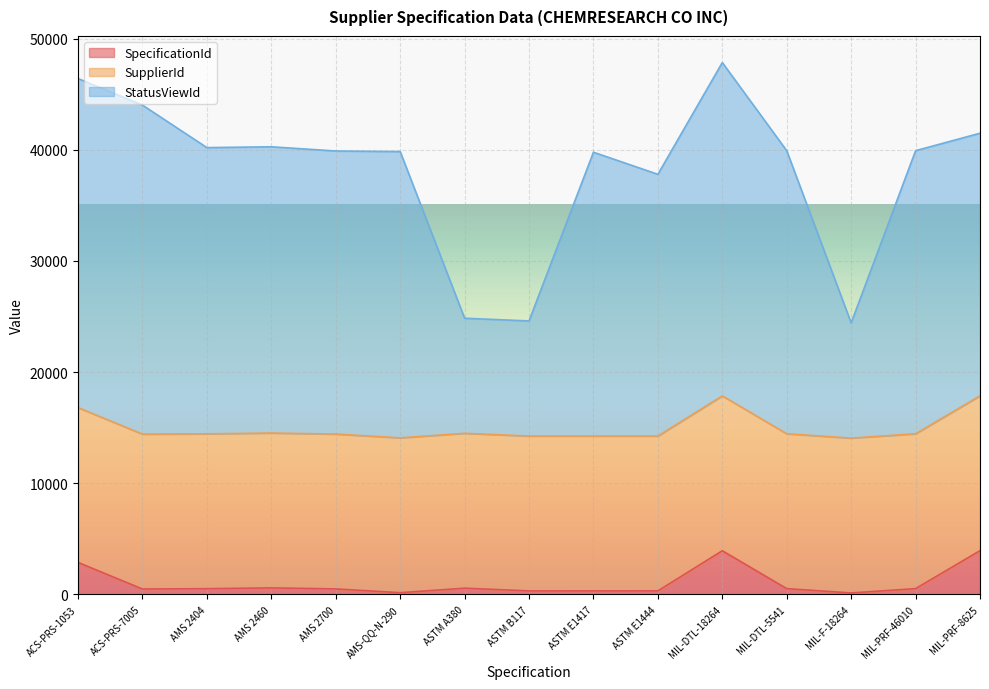

What is the difference between the SpecificationId values at ASTM A380 and AMS 2700?

67